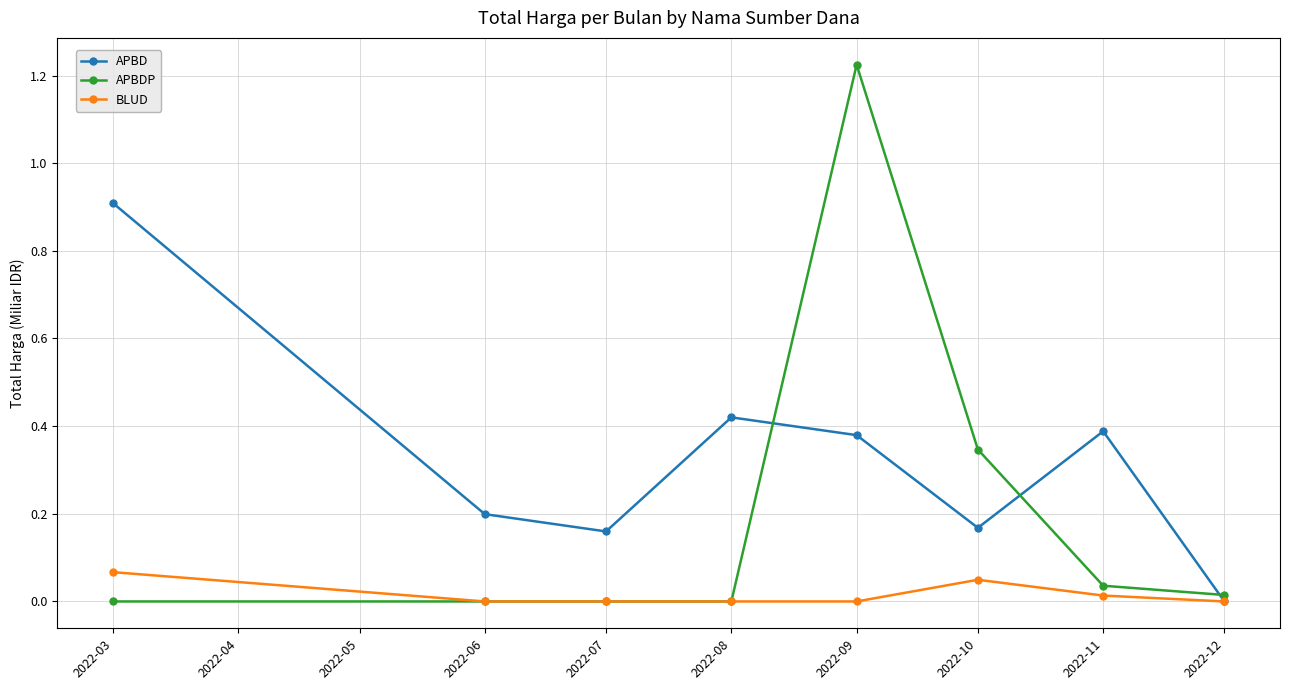

True or false: APBD and APBDP cross at least once.

True